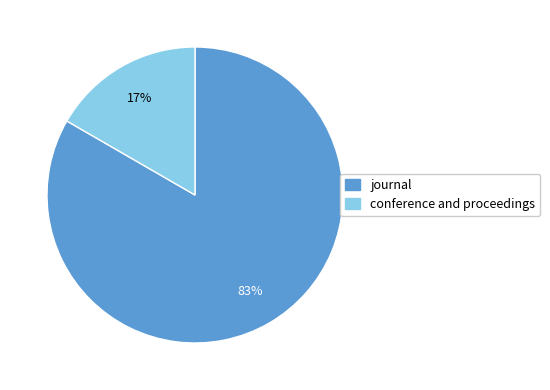

To the nearest percent, what is the average slice percentage?

50%